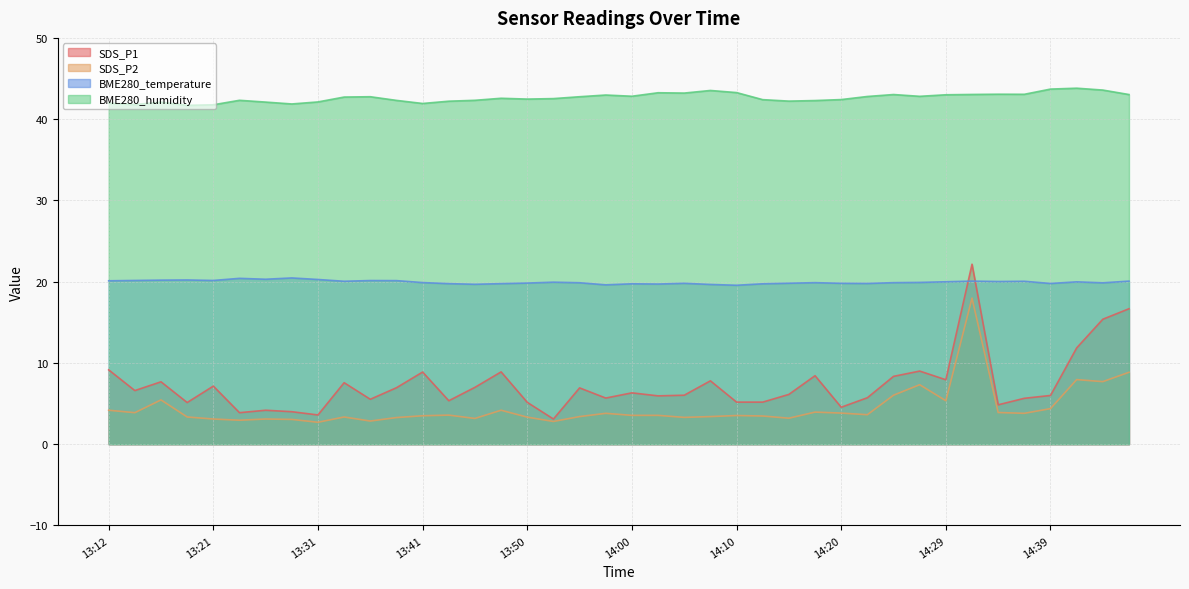

What value does the BME280_temperature series have at 14:41?

20.0